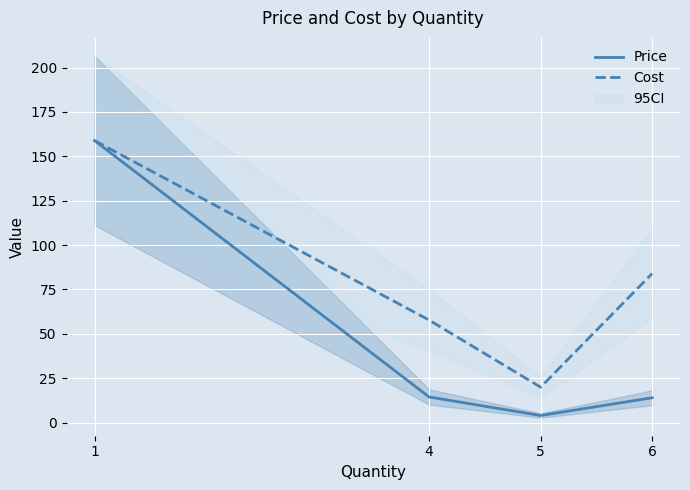

True or false: Price and Cost intersect in this chart.

False